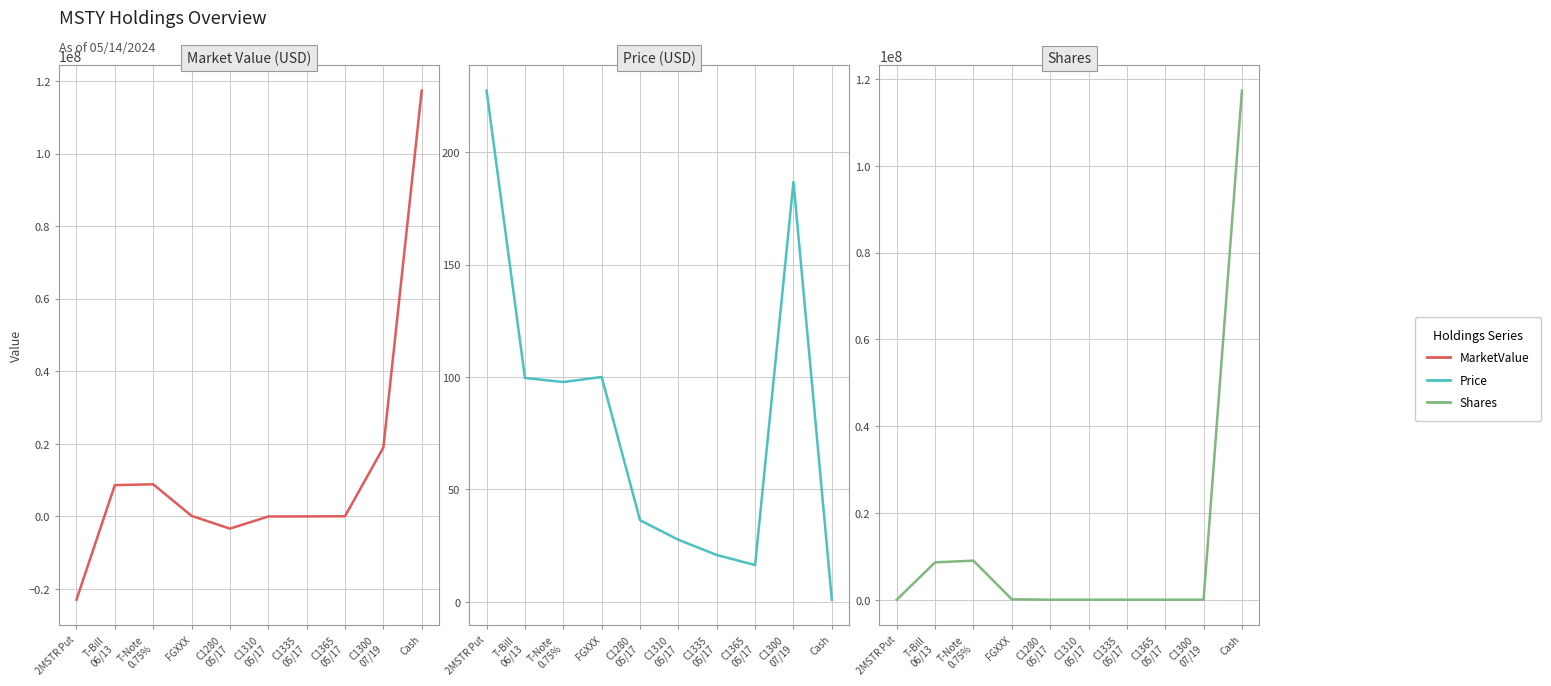

Is it true that MarketValue equals -56368.5 at C1310
05/17?

False